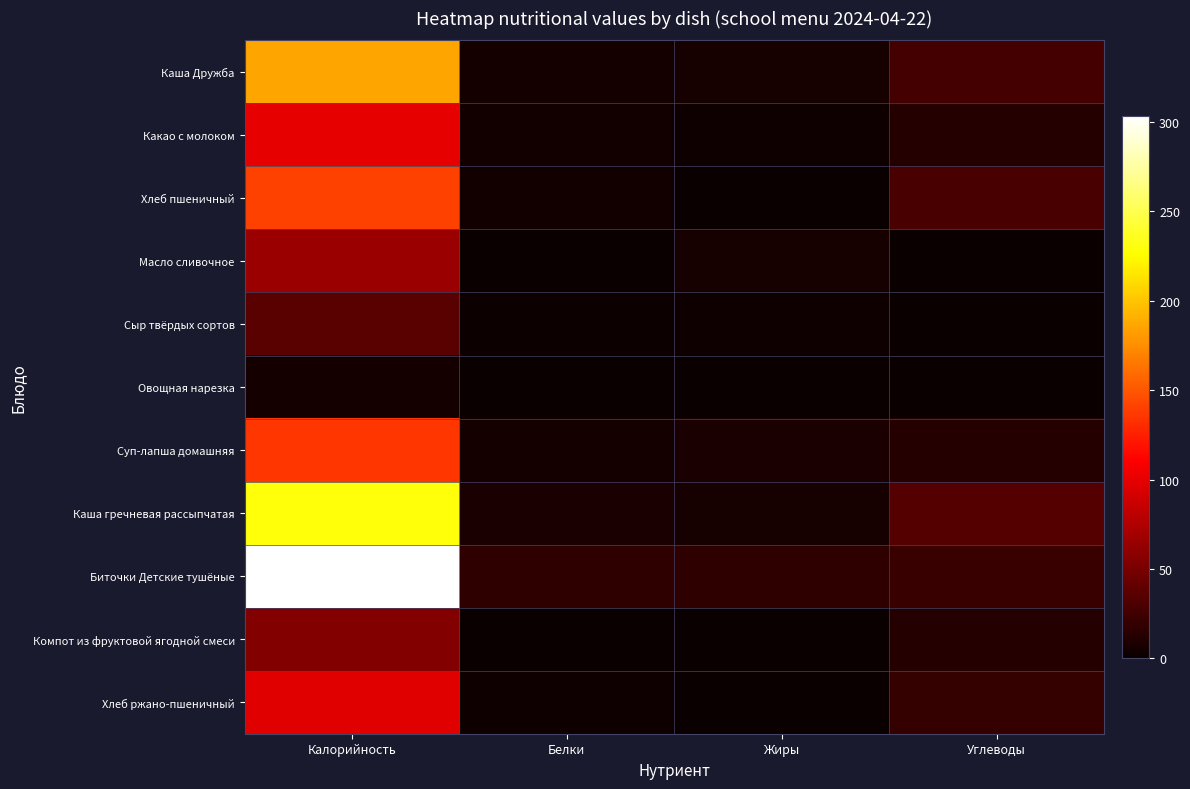

Between Белки and Углеводы, which is larger?

Углеводы